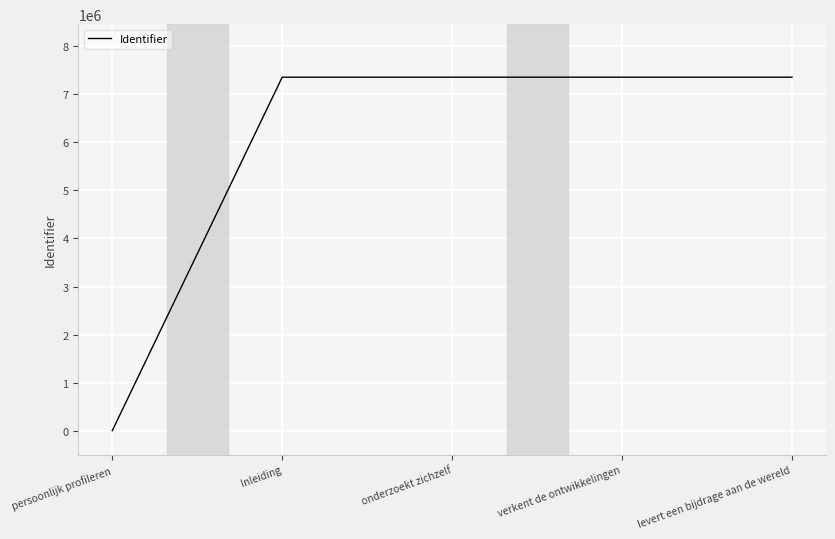

What is the ratio of the value at levert een bijdrage aan de wereld to the value at verkent de ontwikkelingen?

1.0